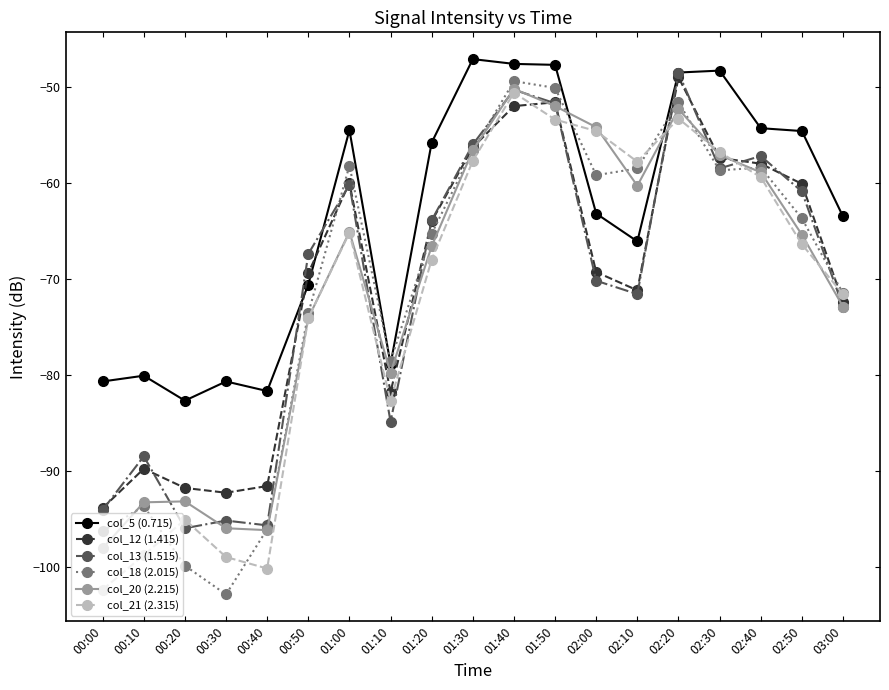

Is the value of col_21 (2.315) at 02:00 greater than the value of col_5 (0.715) at 00:00?

Yes